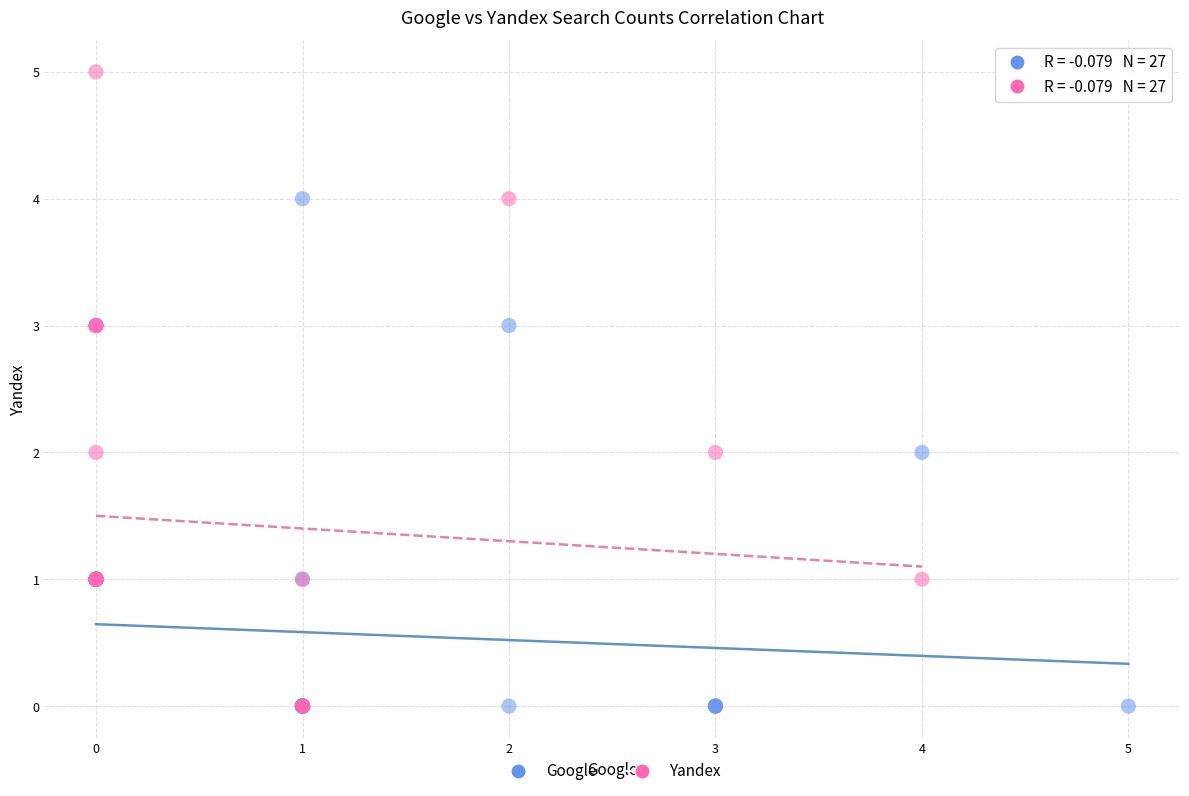

Which series reaches the maximum Y coordinate?

Yandex